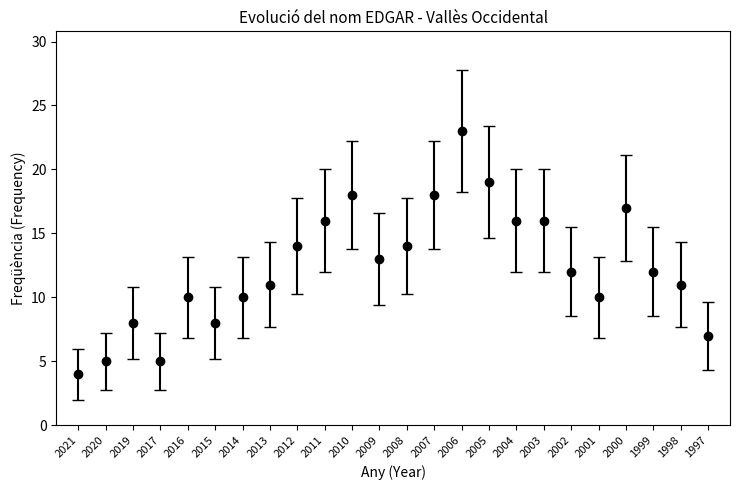

The value at 2017 is 1. True or false?

False